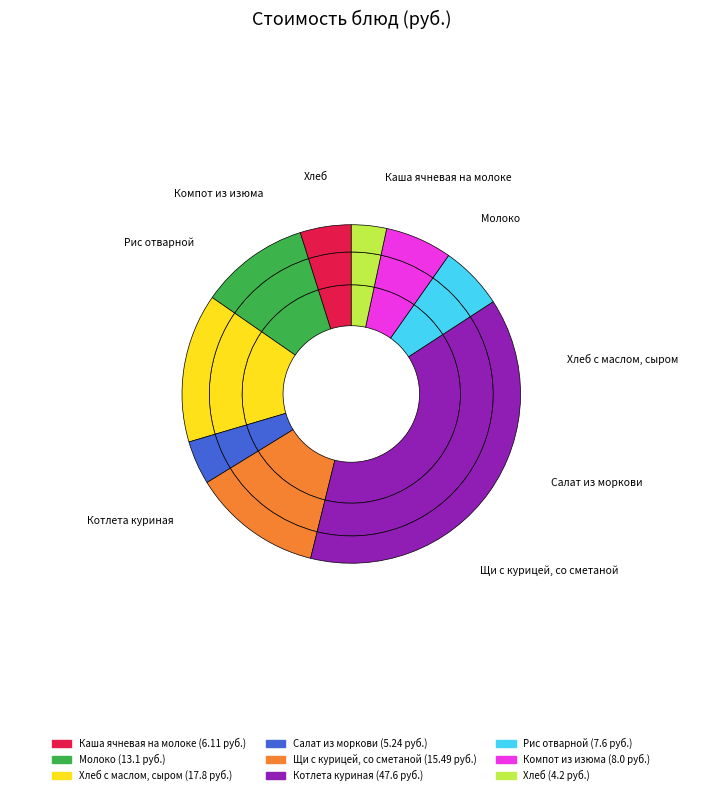

To the nearest percent, what percentage of the pie is Каша ячневая на молоке?

5%